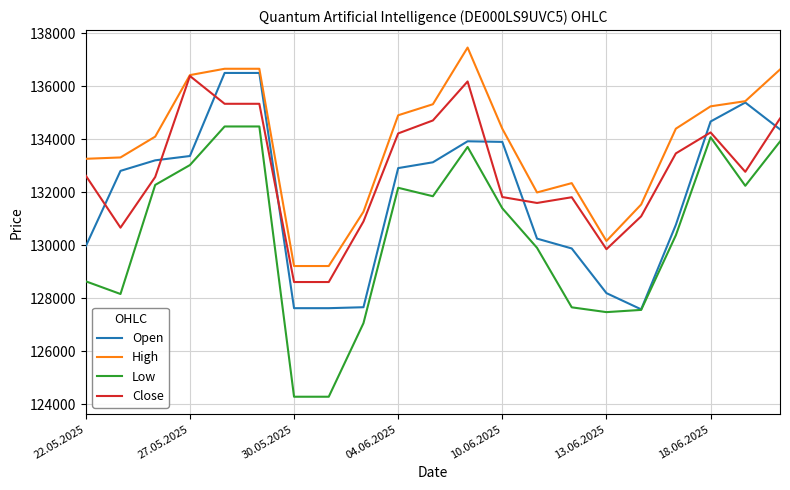

Which series has the largest total across all categories?

High